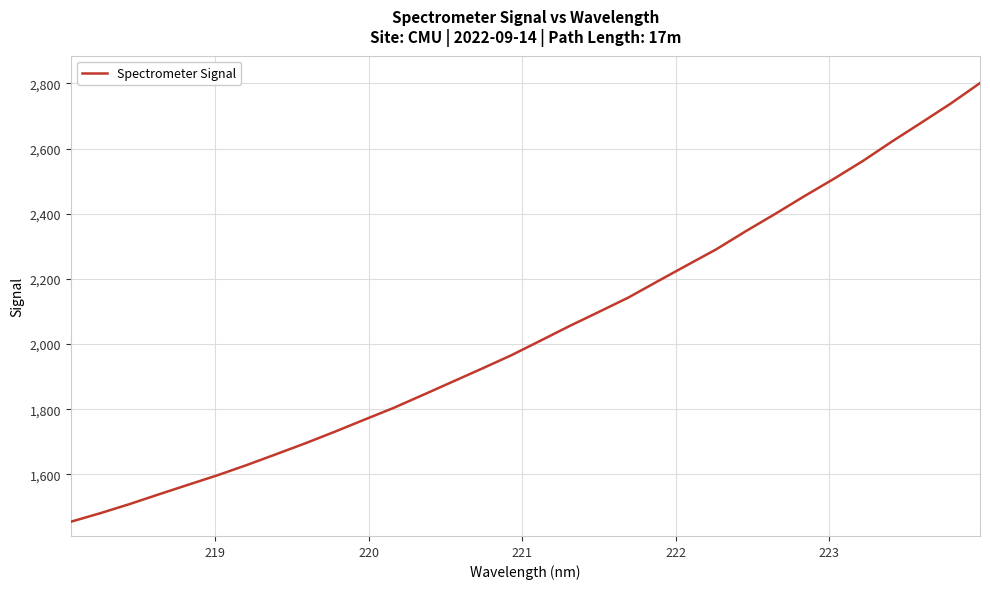

What is the average value?

2037.2